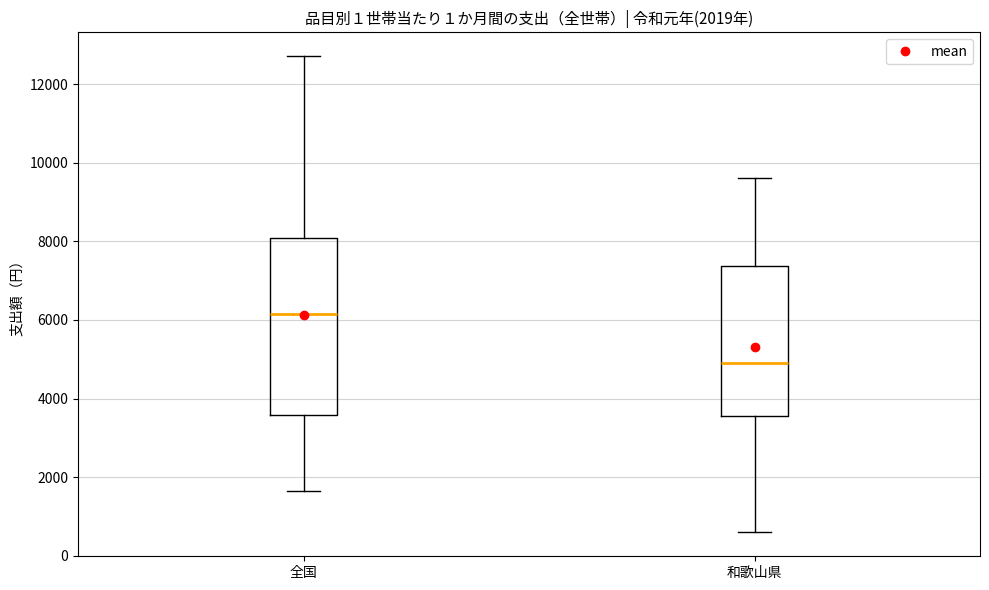

Which box is the tallest, from its lower edge to its upper edge?

全国